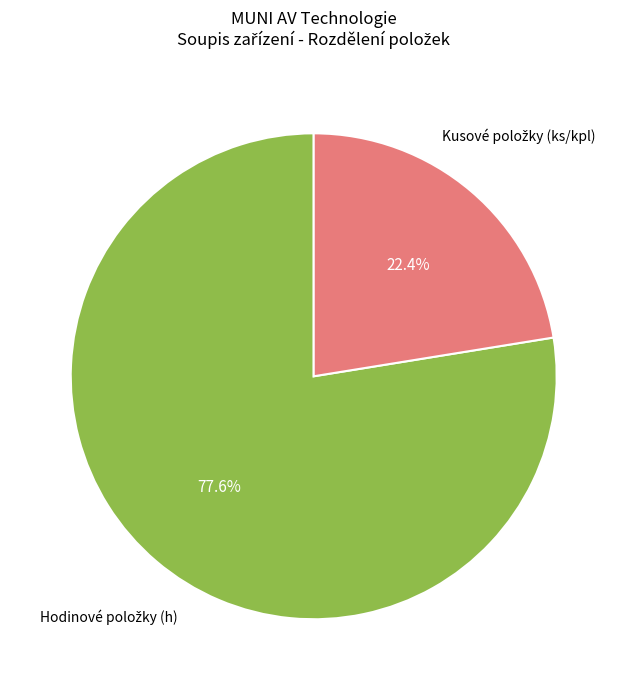

Does any single category account for the majority?

Yes